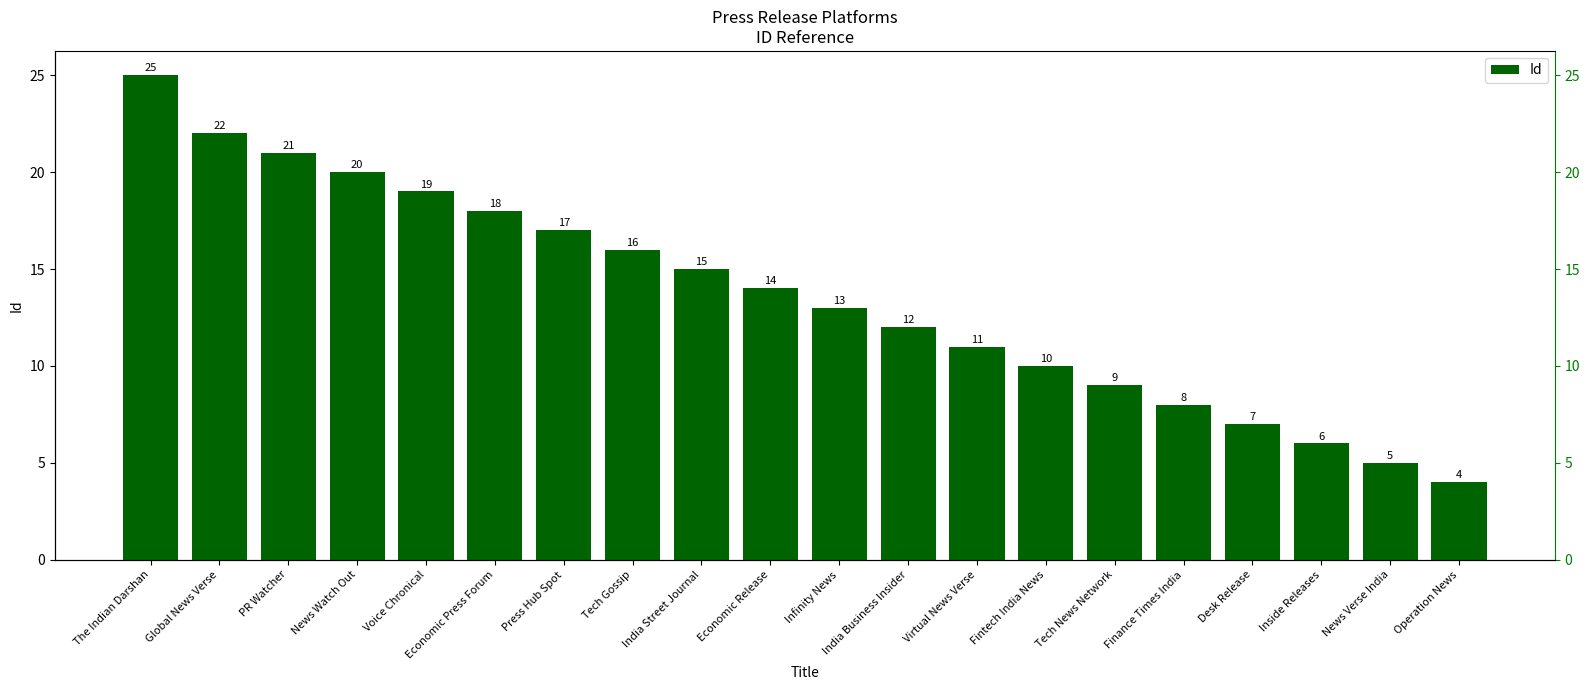

How many bars are there in total?

20